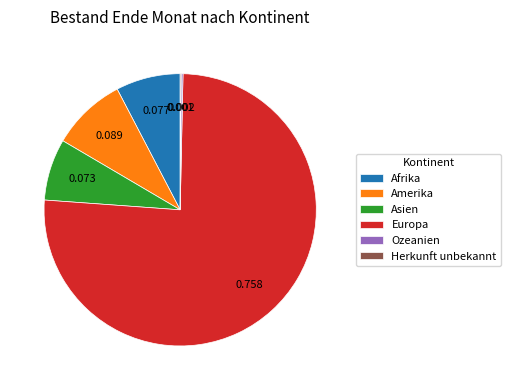

Which slice represents more than half of the pie?

Europa